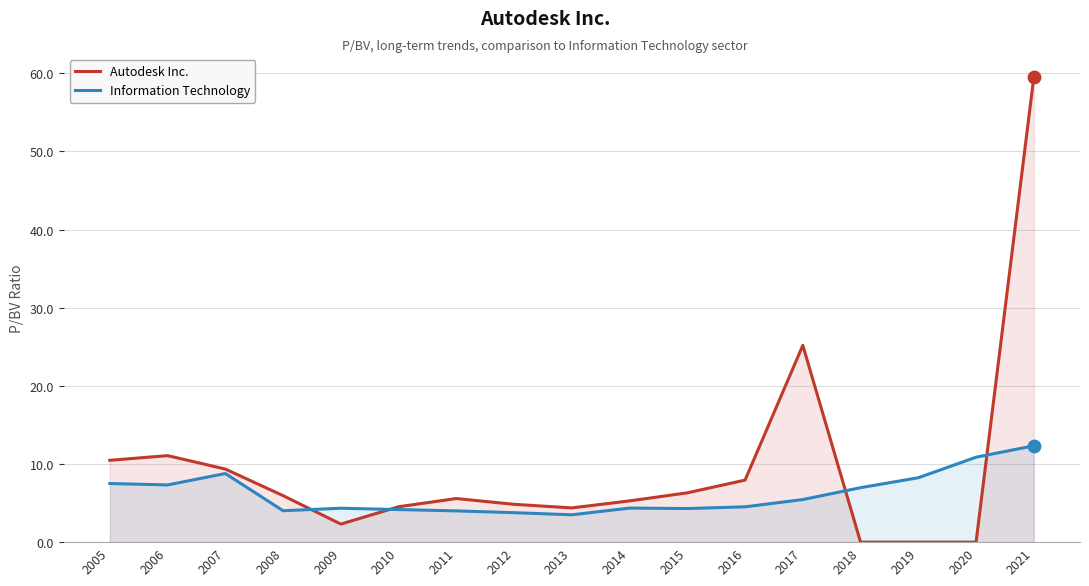

What is the total value across all series at 2010?

8.7